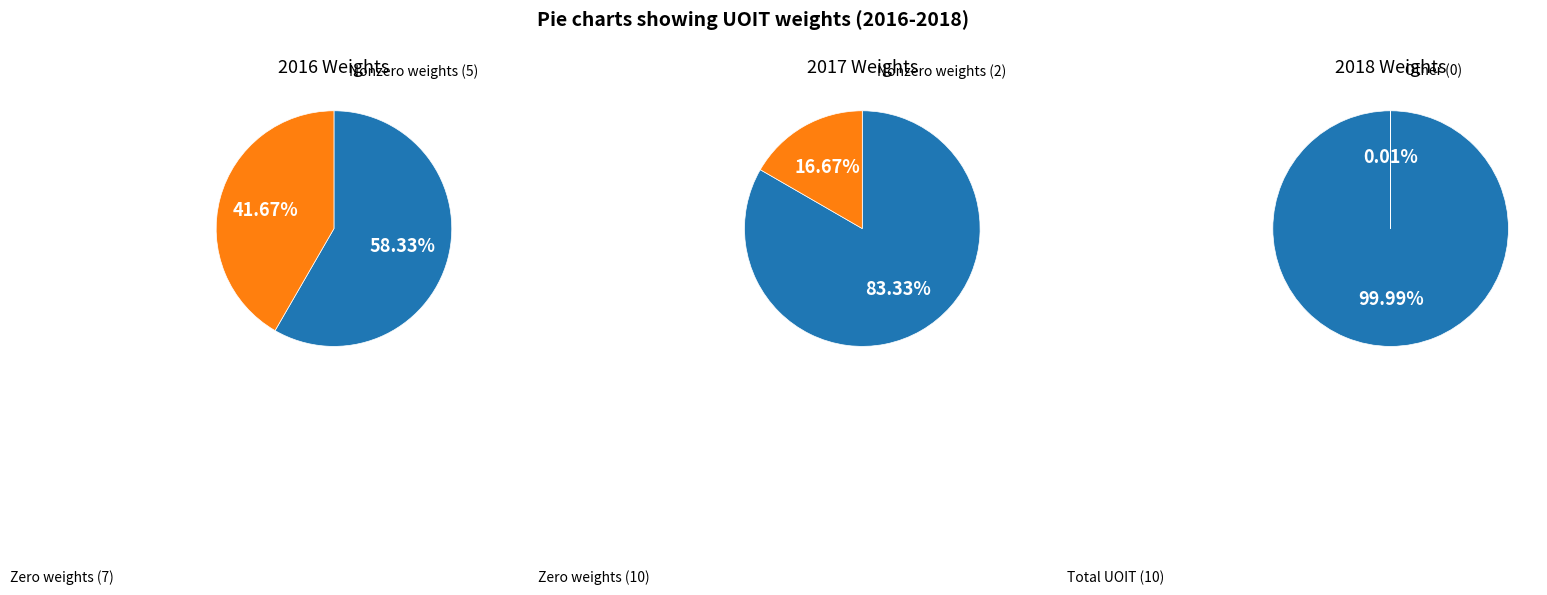

At 1, list the series in order from largest to smallest.

pie1, pie2, pie3